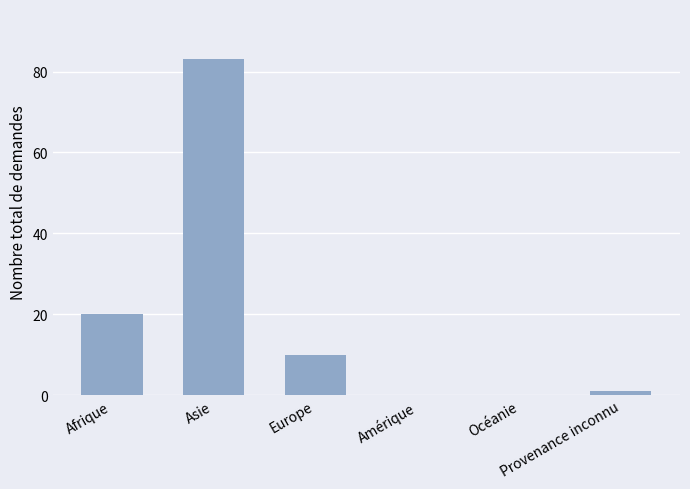

At which category does the chart reach its peak across all series?

Asie